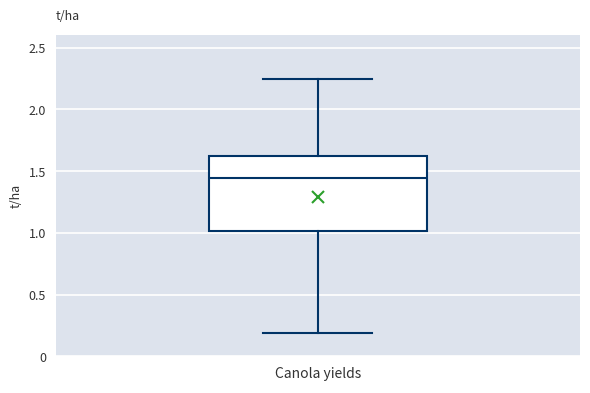

Read this box plot against the y-axis: the position of the median line, the range covered by the box, and the ends of both whiskers. The values are not printed on the chart, so give them approximately, as read against the axis.

median 1.45, box 1.00 to 1.60, whiskers 0.20 to 2.25